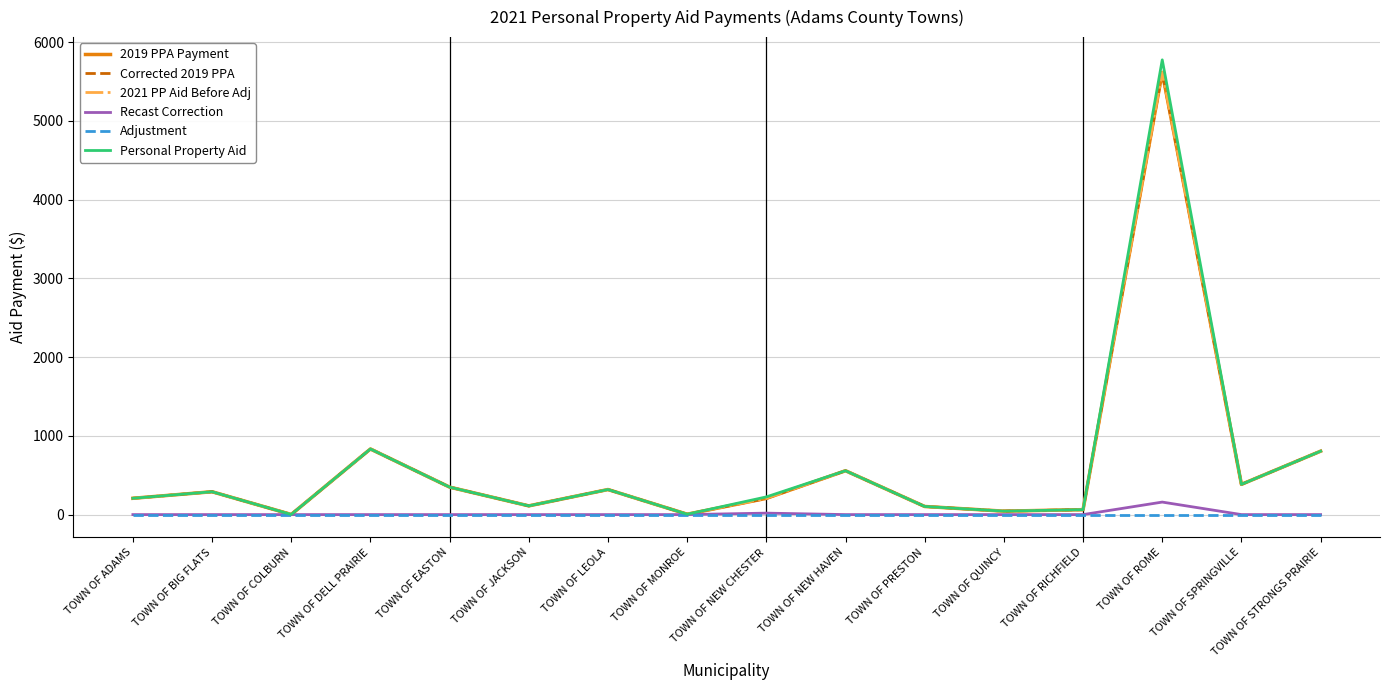

Does the chart display data point markers on the line(s)?

No